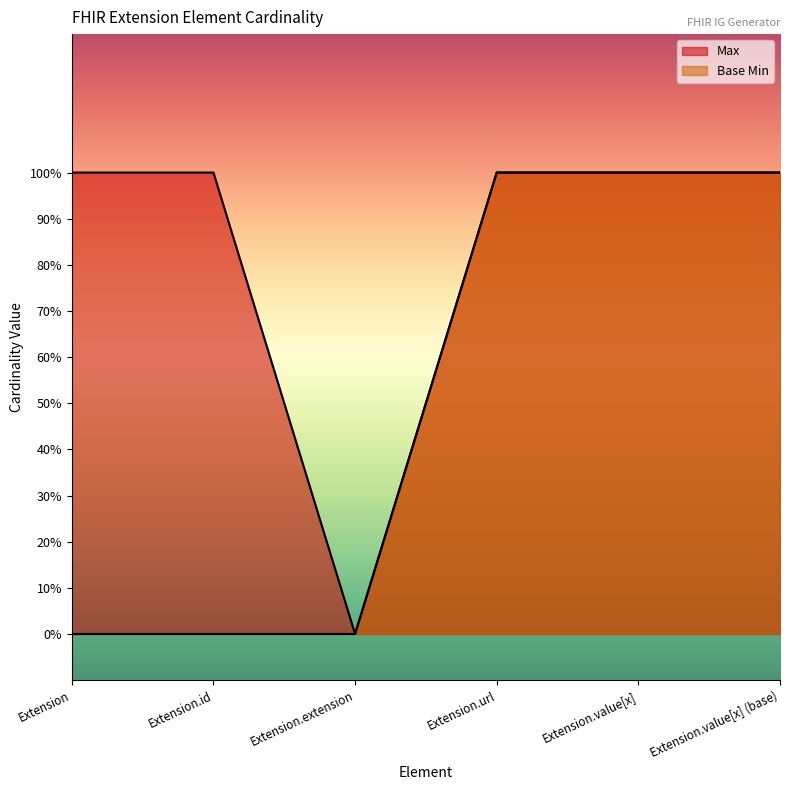

What position from the right is Extension.id?

5